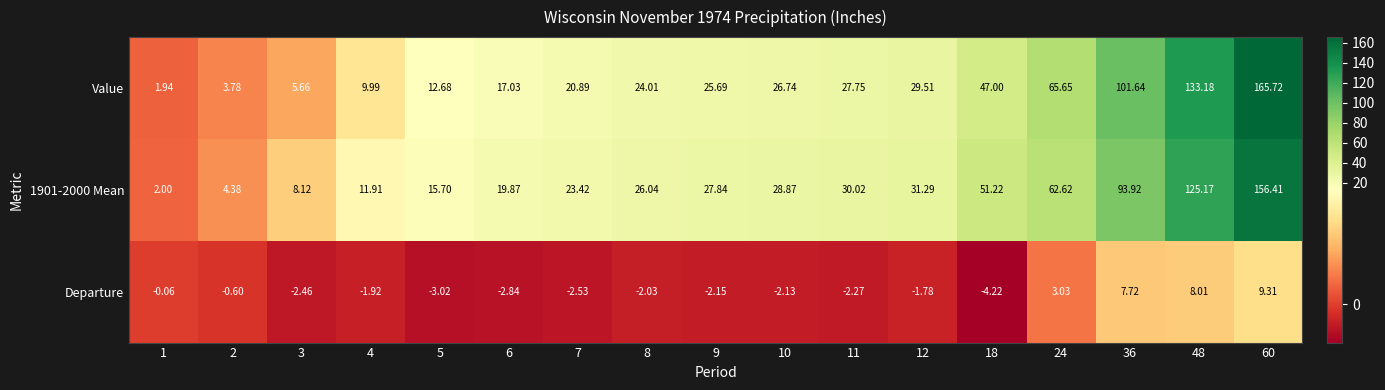

Is the value of Value at 2 greater than the value of Departure at 3?

Yes